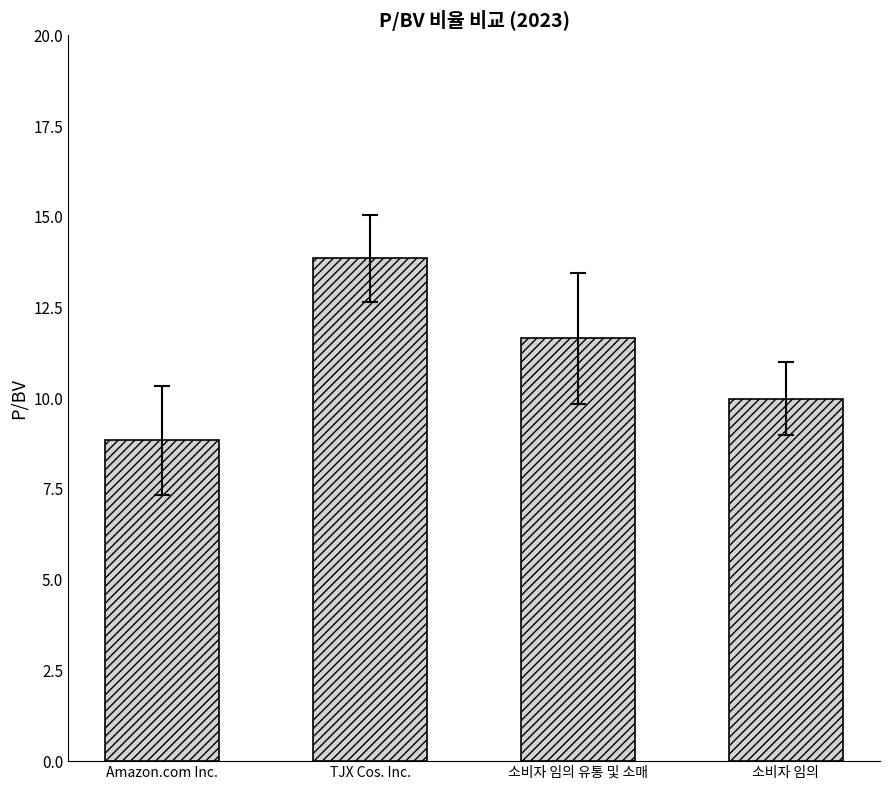

Are the bars horizontal?

No